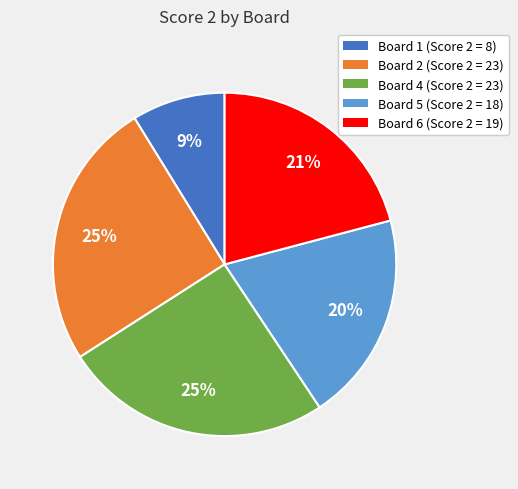

True or false: Board 5 (Score 2 = 18) accounts for 31% of the total.

False